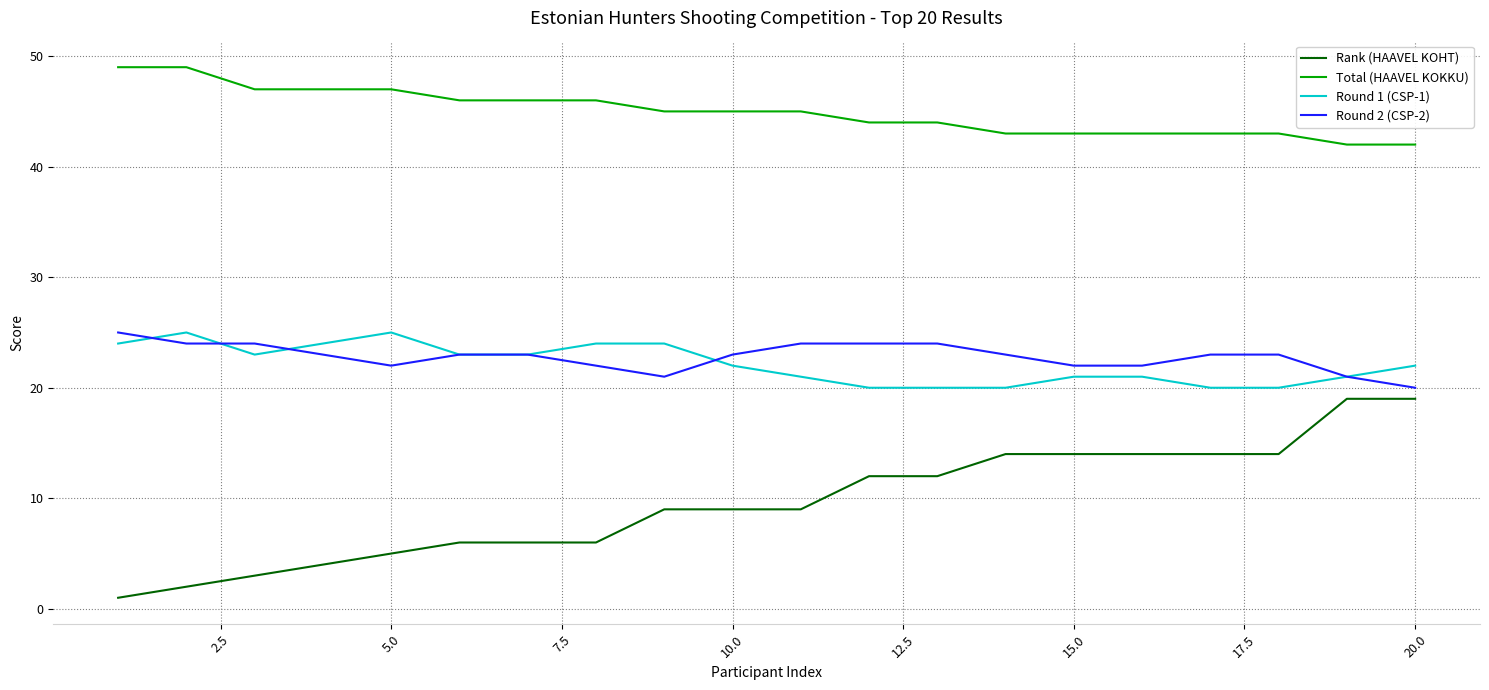

What is the greatest value displayed?

49